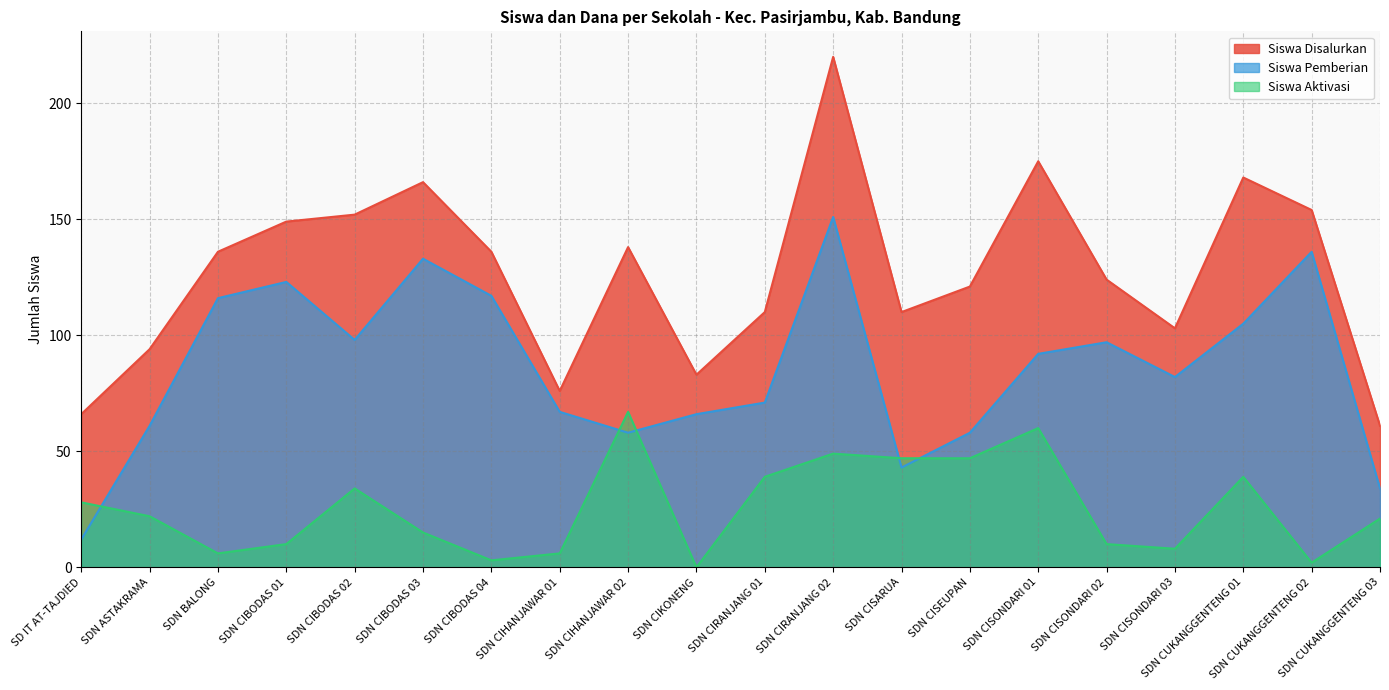

What are all the series names shown in the legend?

Siswa Disalurkan, Siswa Pemberian, Siswa Aktivasi